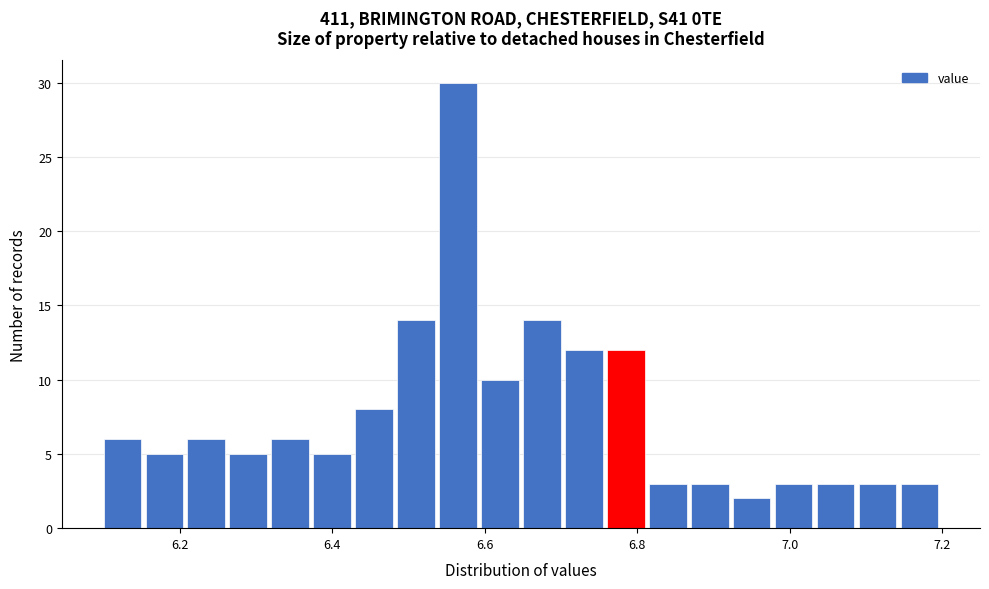

Around what value on the x-axis is the tallest bar? Give the approximate position of its centre, as read against the axis.

6.56